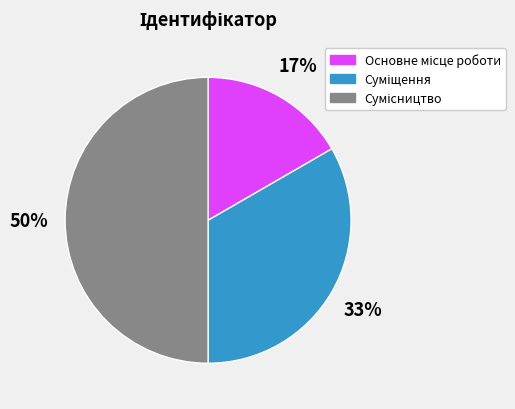

To the nearest percent, what is the difference between the largest and smallest slice percentages?

33%